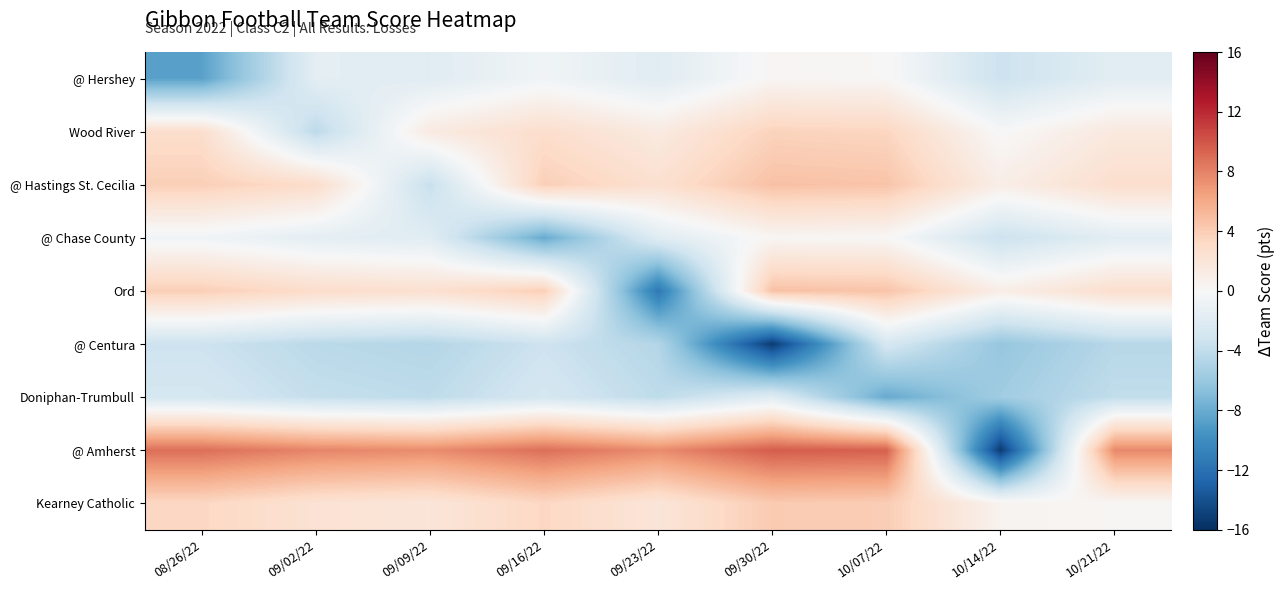

What is the maximum value shown in the chart?

9.7